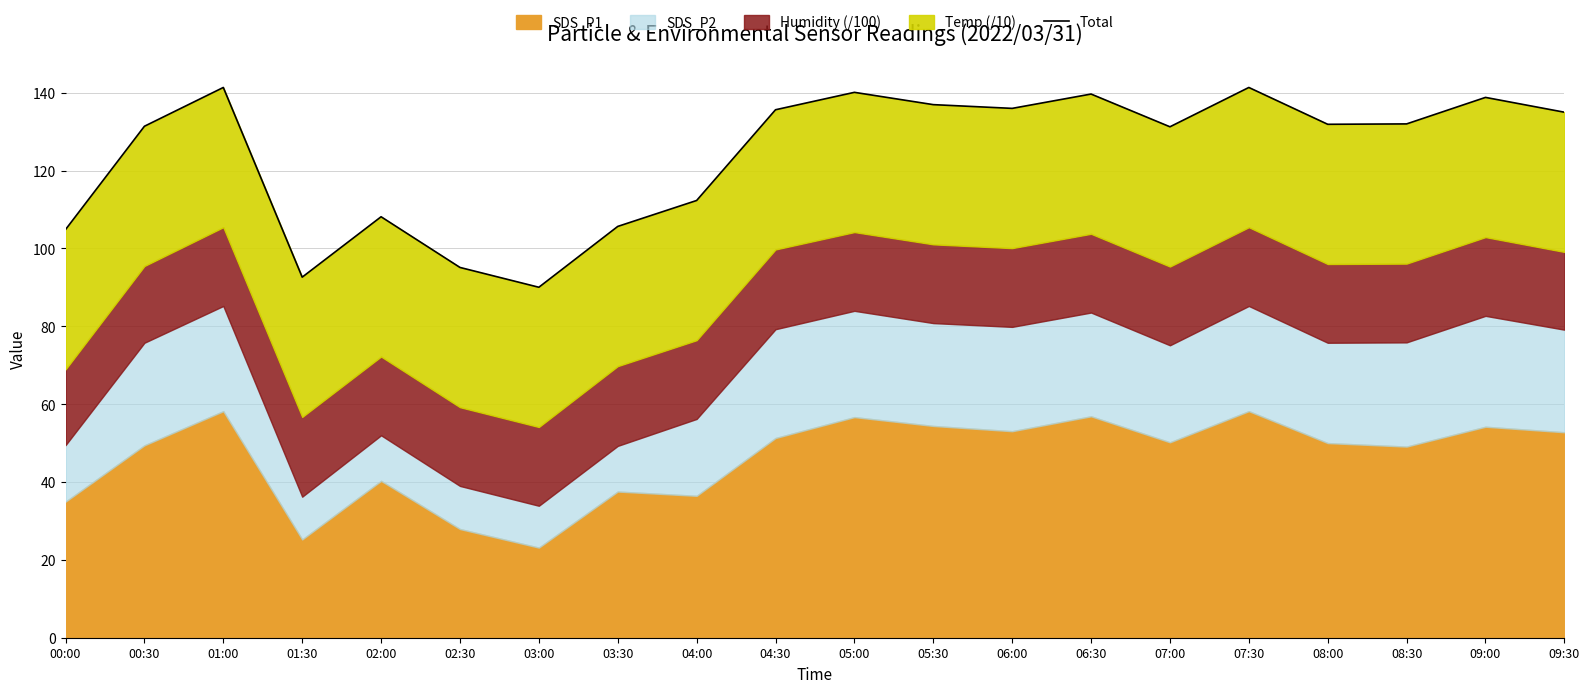

At which label does the data first exceed 131?

00:30